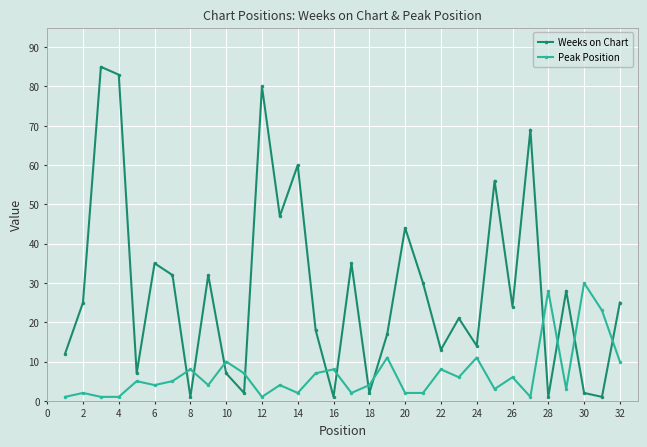

What is the difference between the maximum and minimum values in the Peak Position series?

29